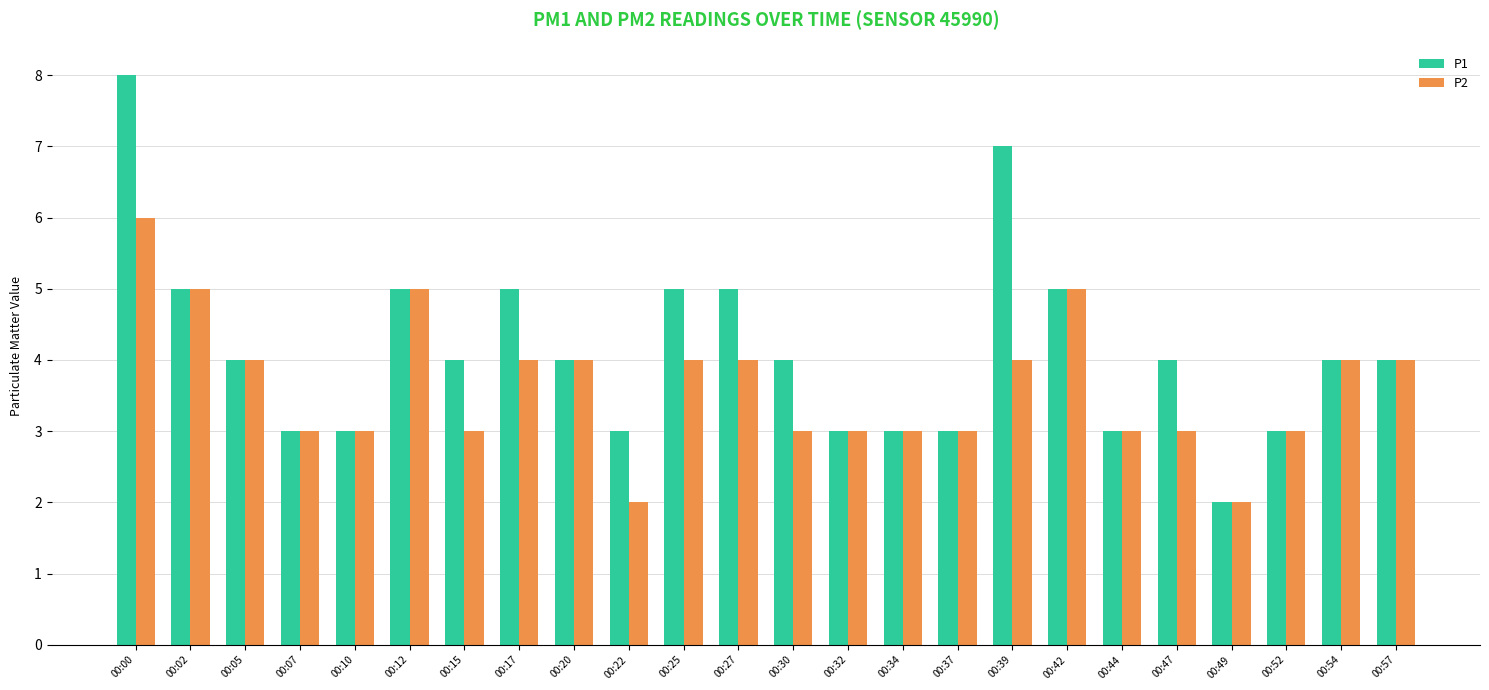

True or false: P1 has a value of 5 at 00:27.

True